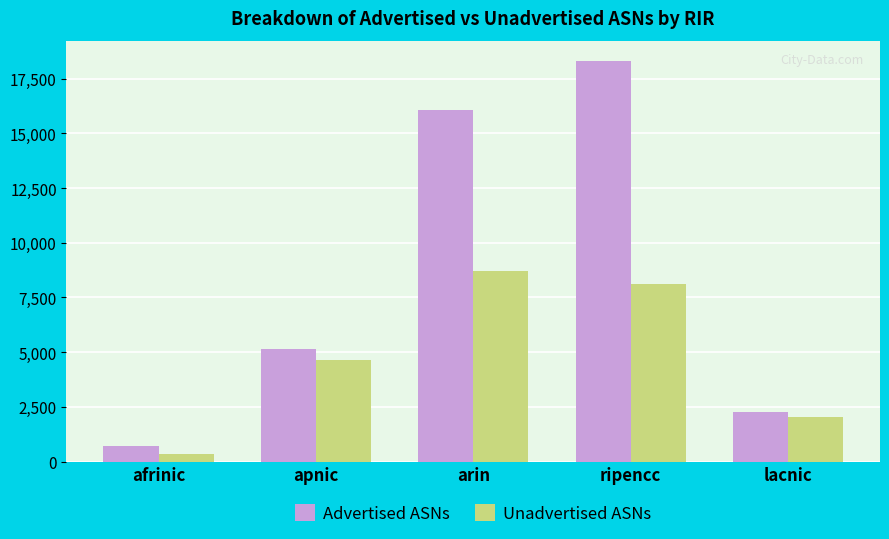

Is it true that Advertised ASNs equals 2265 at lacnic?

True